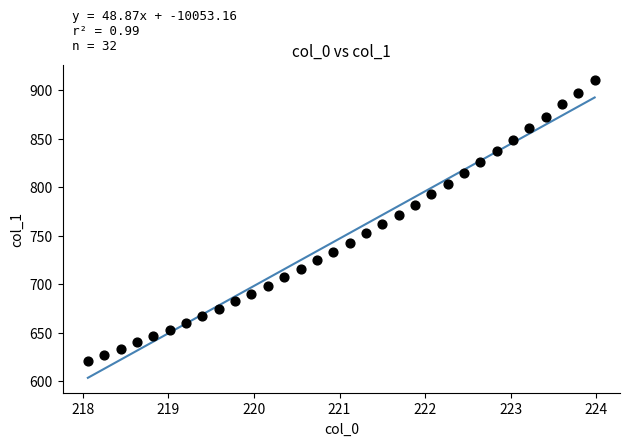

What is the range of Y values (max minus min)?

290.6